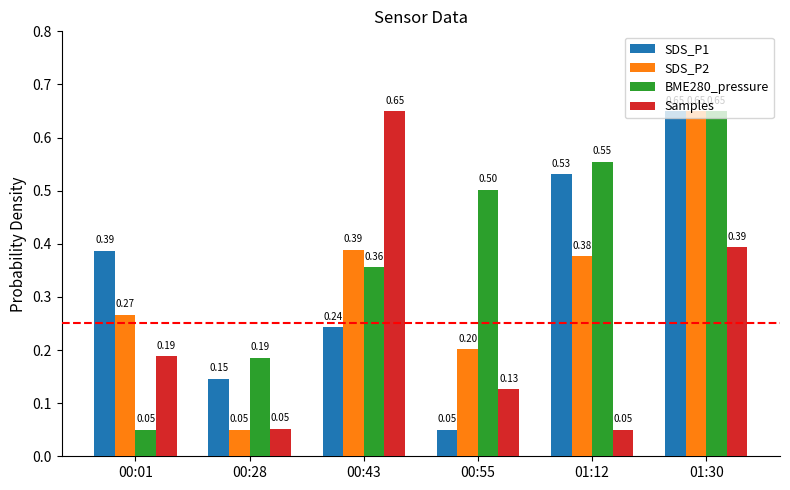

List the labels in order of SDS_P2 value, largest first.

01:30, 00:43, 01:12, 00:01, 00:55, 00:28